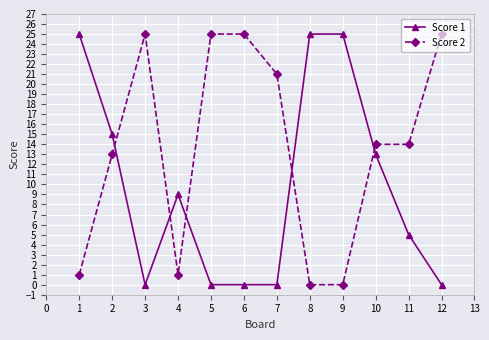

How many times do Score 2 and Score 1 cross each other?

5